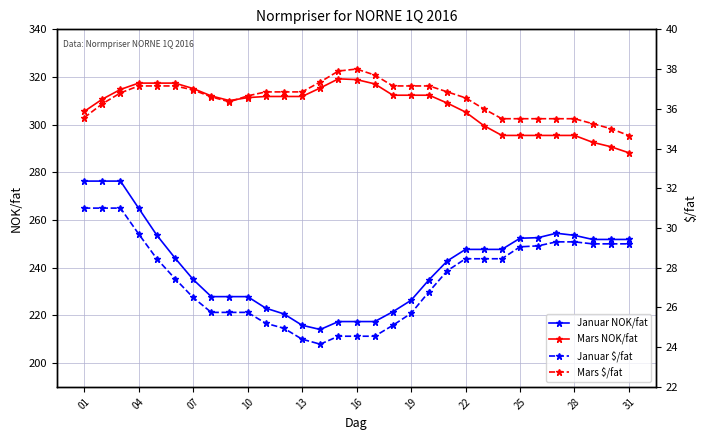

True or false: Januar NOK/fat and Mars NOK/fat cross at least once.

False